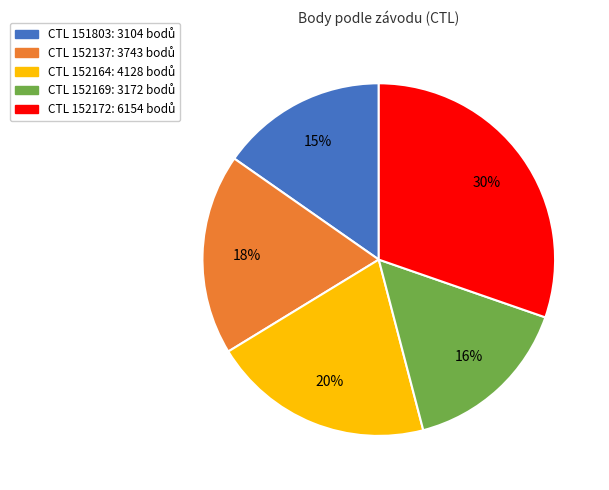

To the nearest percent, what is the difference between the largest and smallest slice percentages?

15%